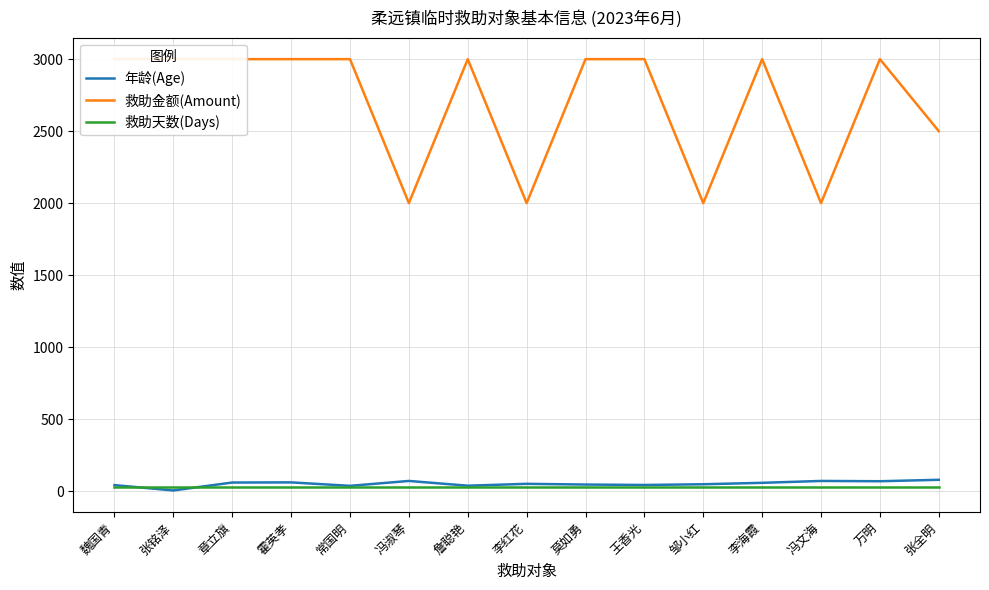

True or false: 年龄(Age) and 救助金额(Amount) intersect in this chart.

False